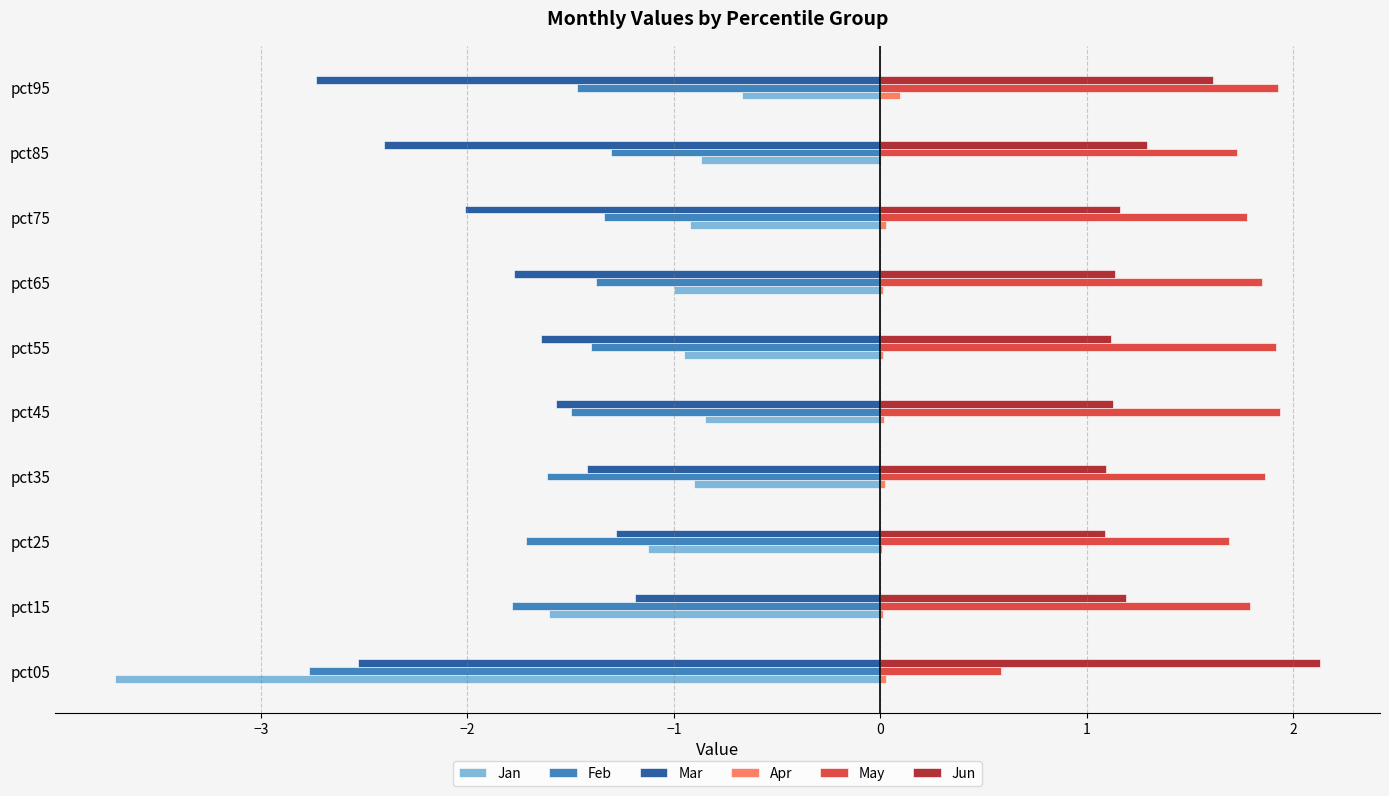

Is the value of Apr at pct75 greater than the value of May at pct15?

No